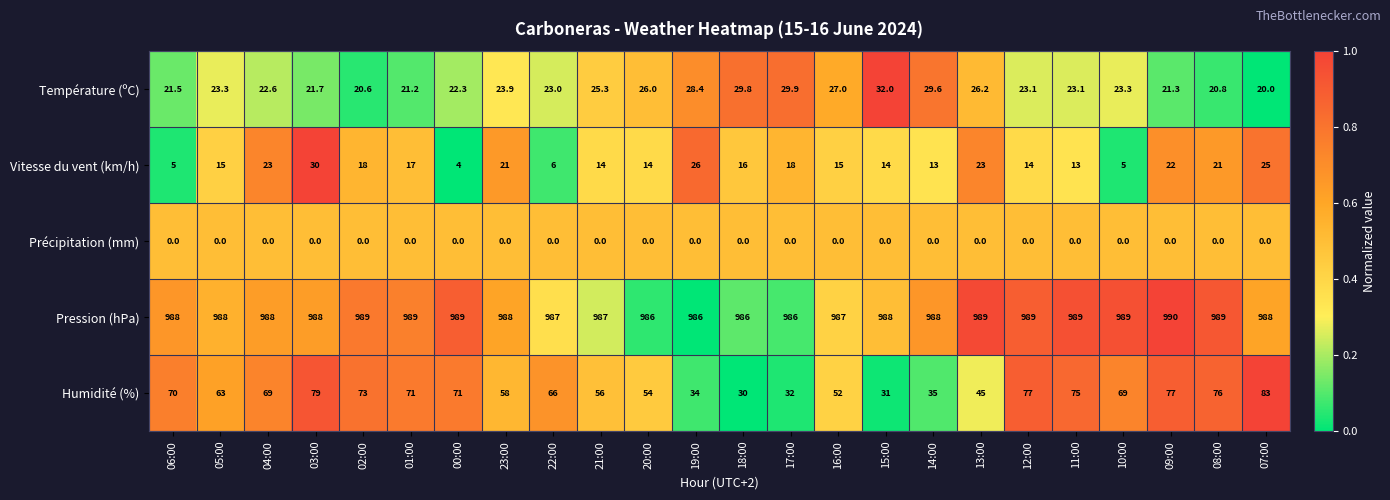

Rank the series at 04:00 from lowest to highest value.

Précipitation (mm), Température (ºC), Vitesse du vent (km/h), Humidité (%), Pression (hPa)